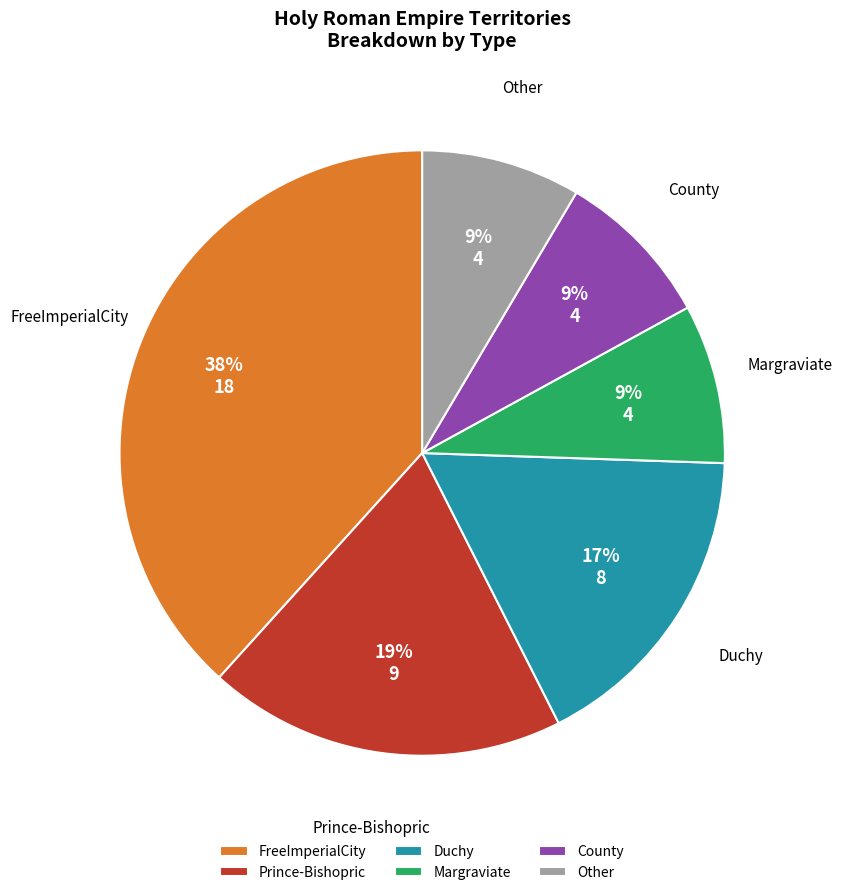

To the nearest percent, what is the average slice percentage?

17%